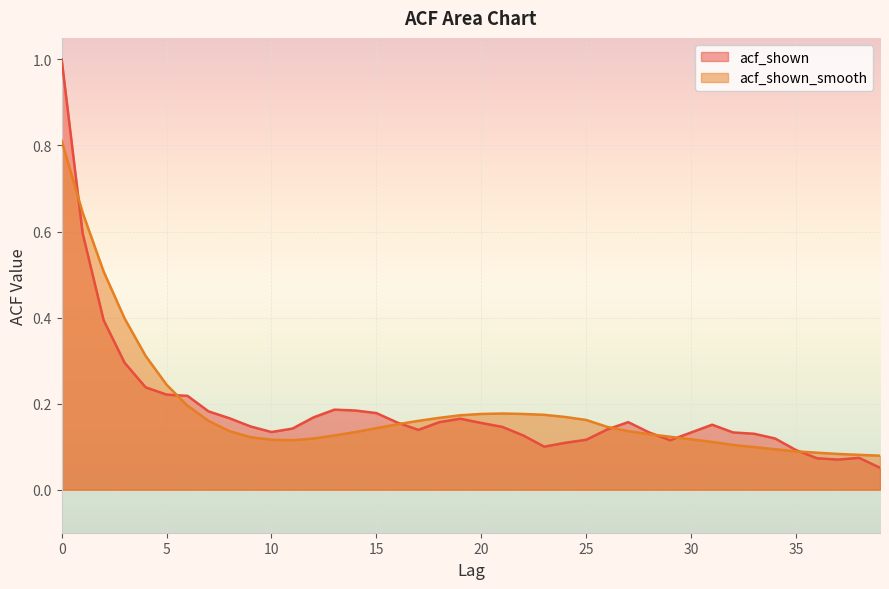

How many times do acf_shown and acf_shown_smooth cross each other?

7